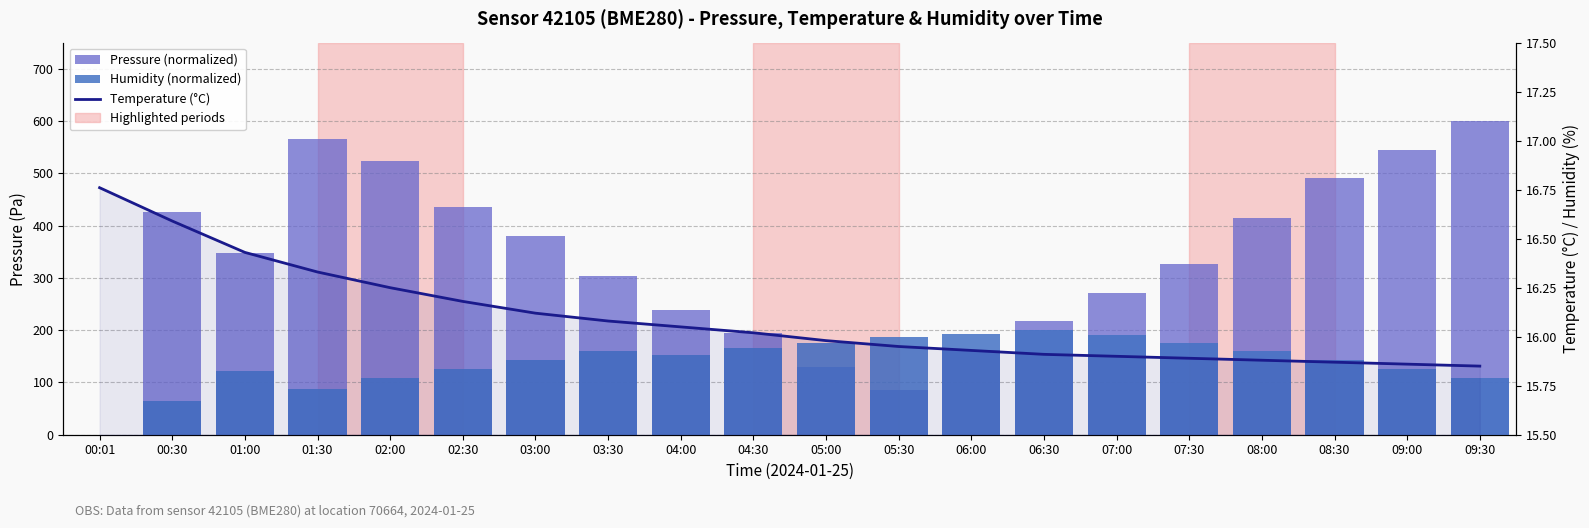

Rank the categories by Pressure (normalized) value from lowest to highest.

00:01, 05:30, 05:00, 06:00, 04:30, 06:30, 04:00, 07:00, 03:30, 07:30, 01:00, 03:00, 08:00, 00:30, 02:30, 08:30, 02:00, 09:00, 01:30, 09:30